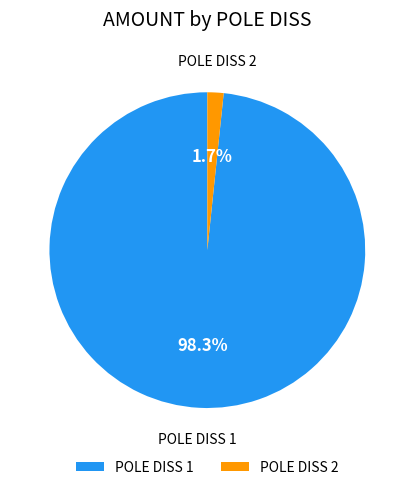

Rank the categories by value from highest to lowest.

POLE DISS 1, POLE DISS 2